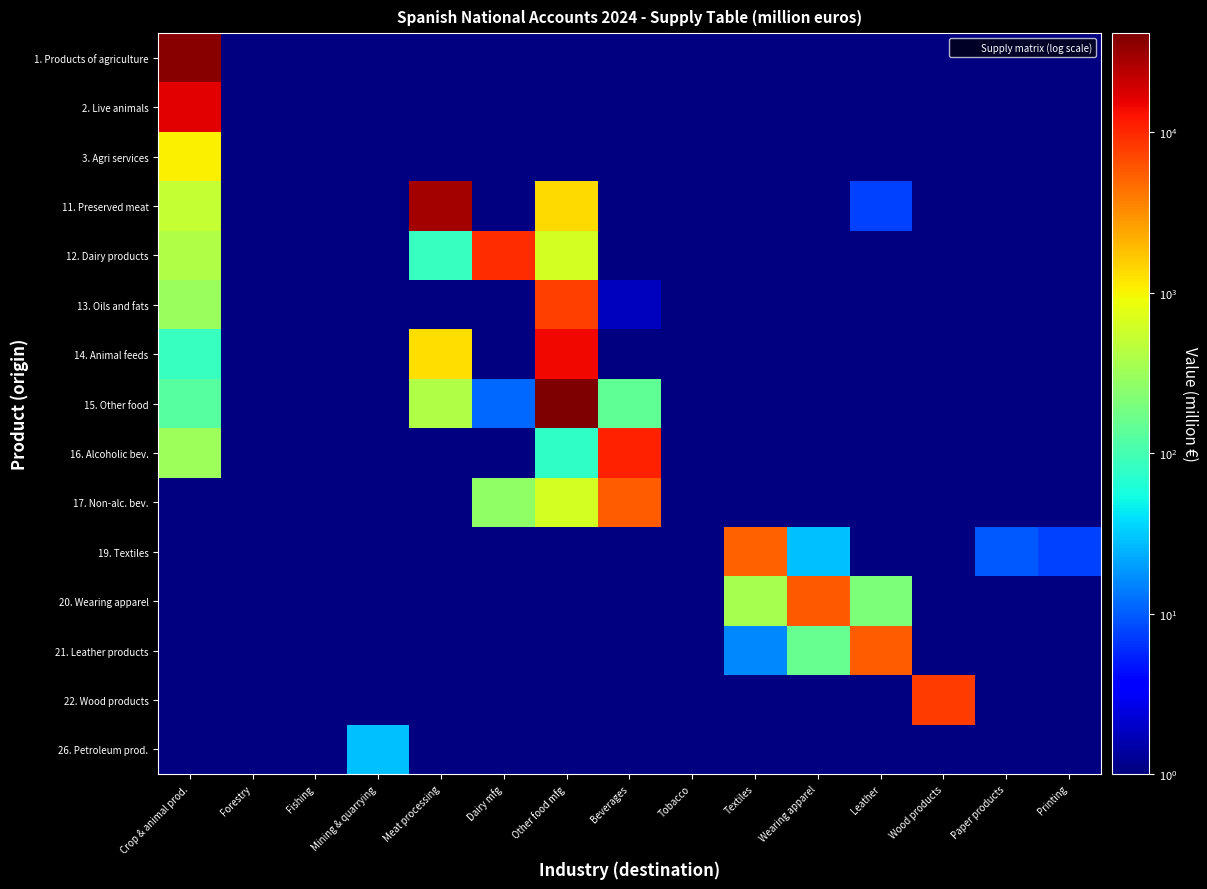

At which category is the sum across all series the highest?

Other food mfg